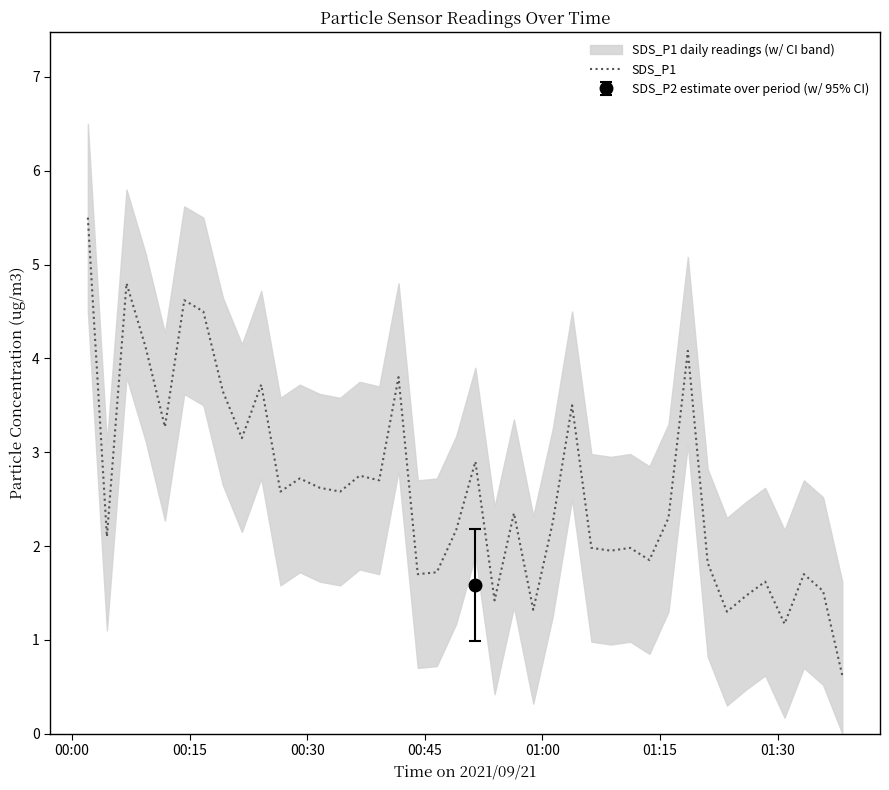

Does the chart have visible grid lines?

No